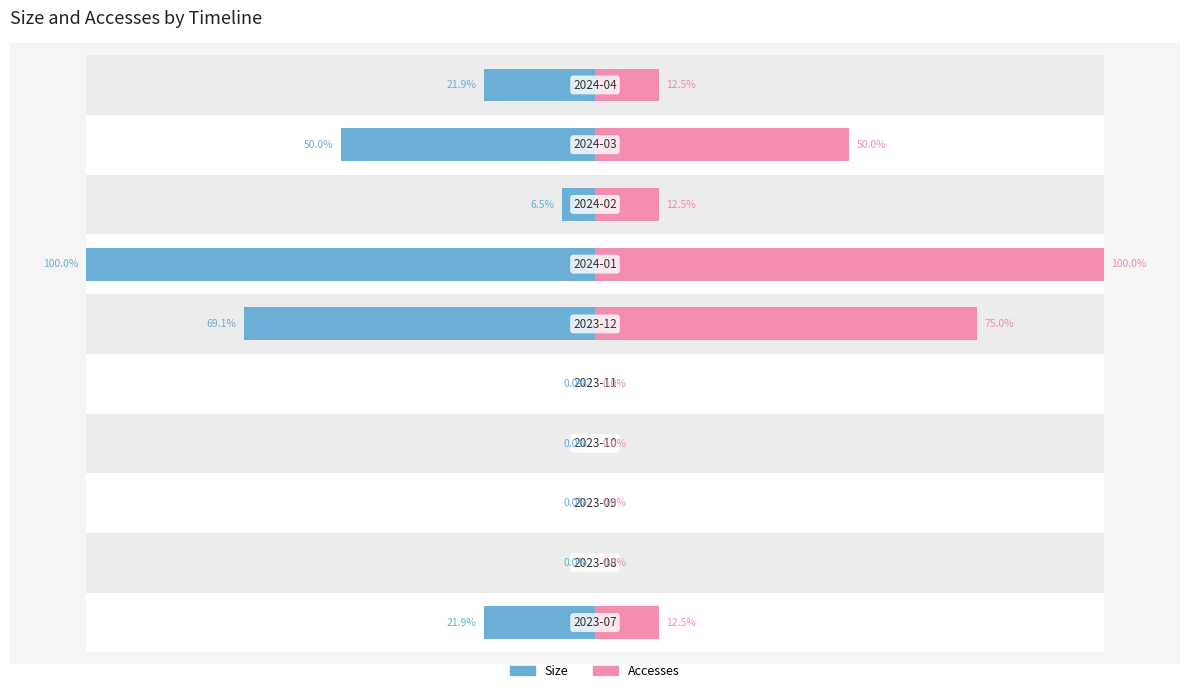

The Accesses series shows 66.6 at 2. True or false?

False